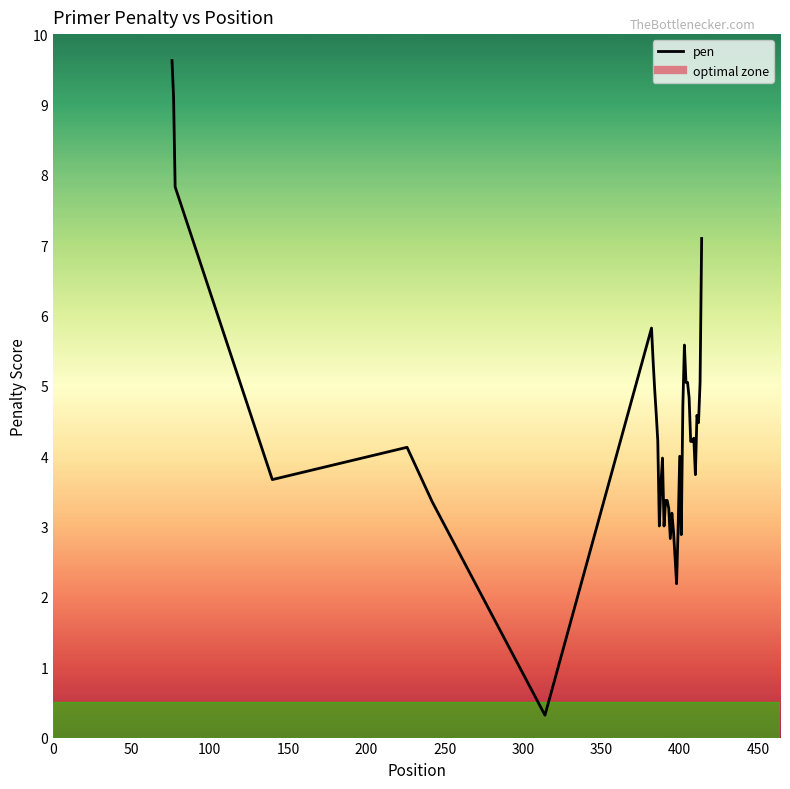

Reading right to left, extract all data points from this chart.

7.1	5.0	4.5	4.6	3.7	4.3	4.2	4.2	4.8	5.0	5.0	5.6	4.7	2.9	4.0	3.0	2.2	2.6	2.9	3.2	2.8	3.3	3.4	3.4	3.0	4.0	3.6	3.0	4.2	4.6	5.0	5.4	5.8	0.3	3.4	4.1	3.7	7.8	9.1	9.6